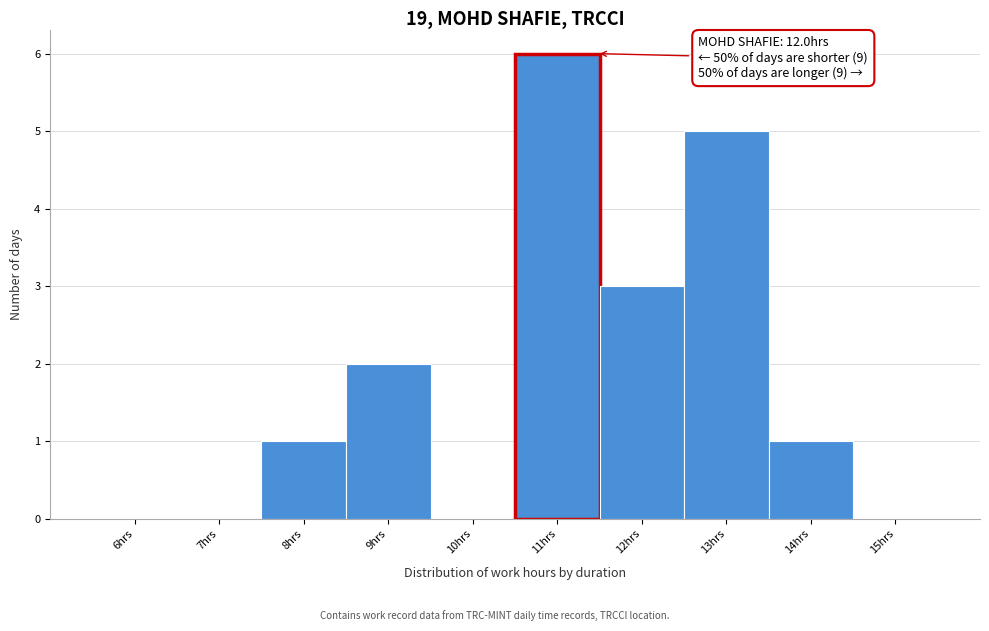

Reading left to right, transcribe all the data shown in this chart.

6hrs=0	7hrs=0	8hrs=1	9hrs=2	10hrs=0	11hrs=6	12hrs=3	13hrs=5	14hrs=1	15hrs=0